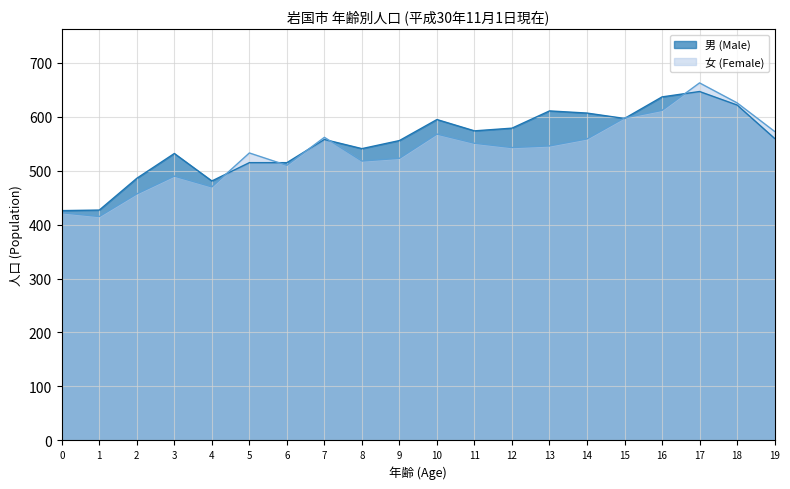

How many lines are shown in the chart?

2